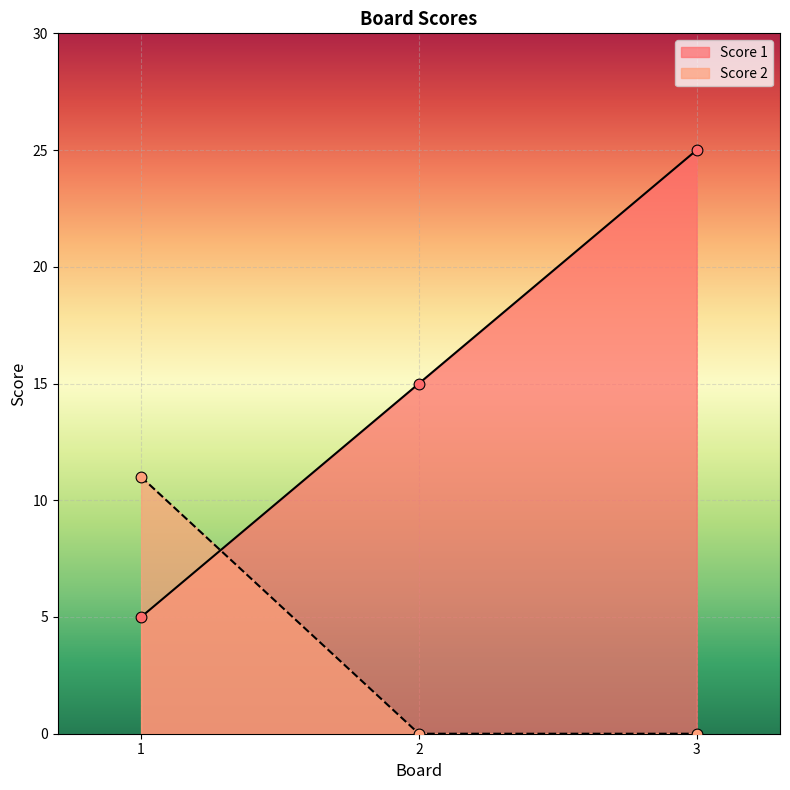

What are all the series names shown in the legend?

Score 1, Score 2